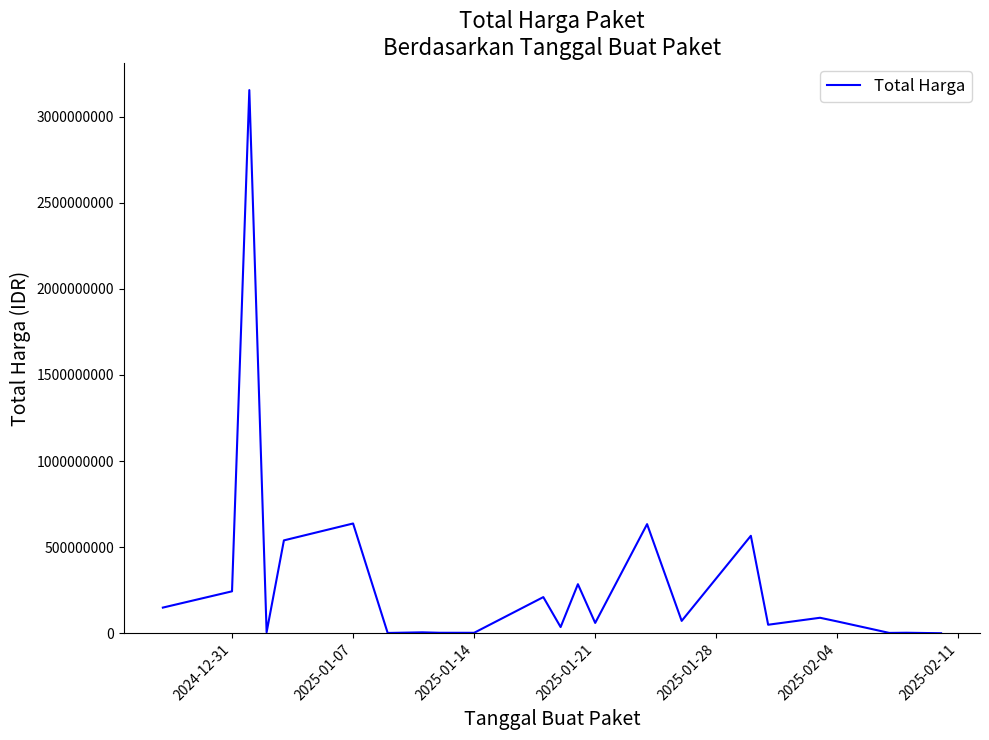

What is the greatest value displayed?

3154200000